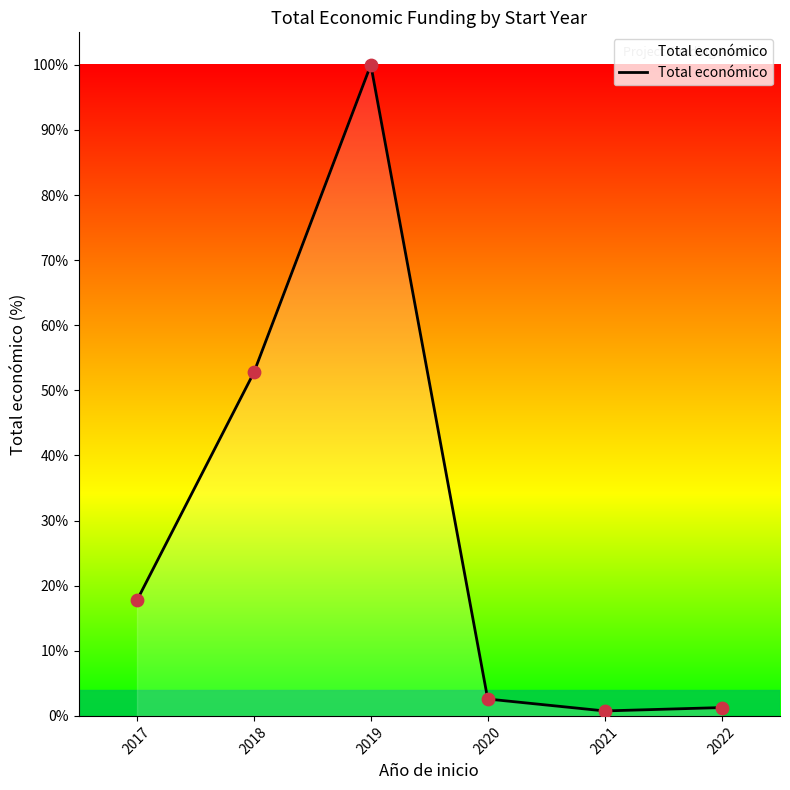

Approximately how many times larger is the value at 2022 compared to 2020?

0.5